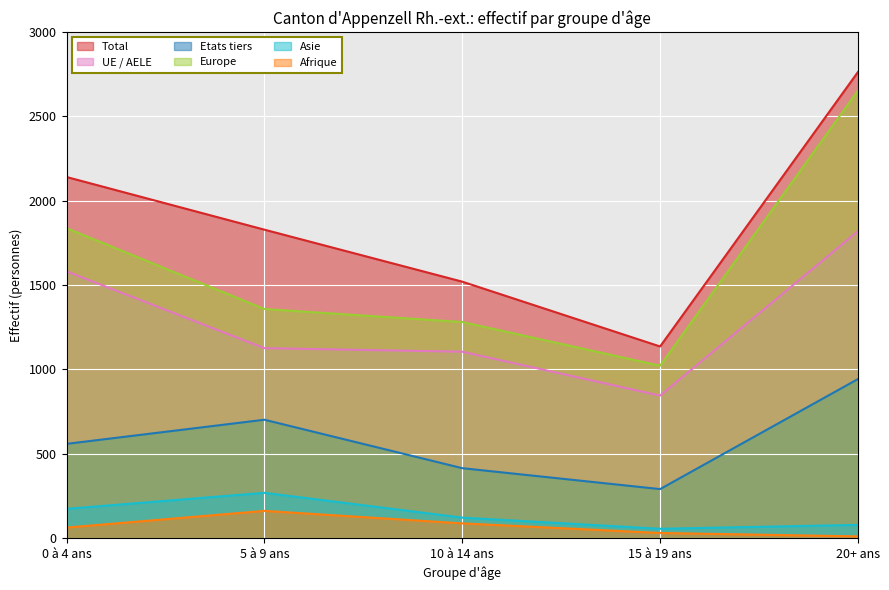

What is the sum of all Asie values?

700